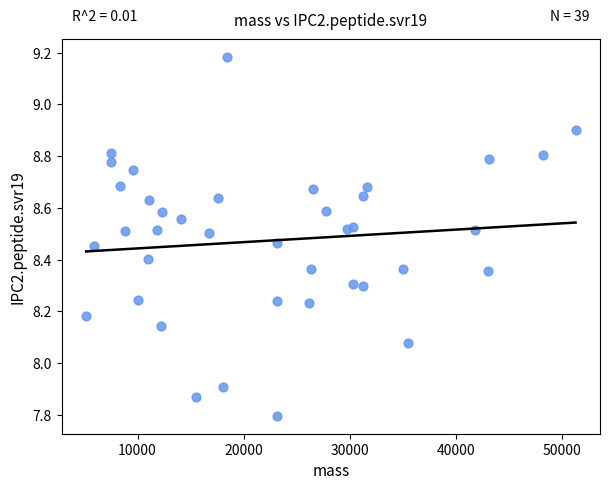

What is the range of X values (max minus min)?

46076.5